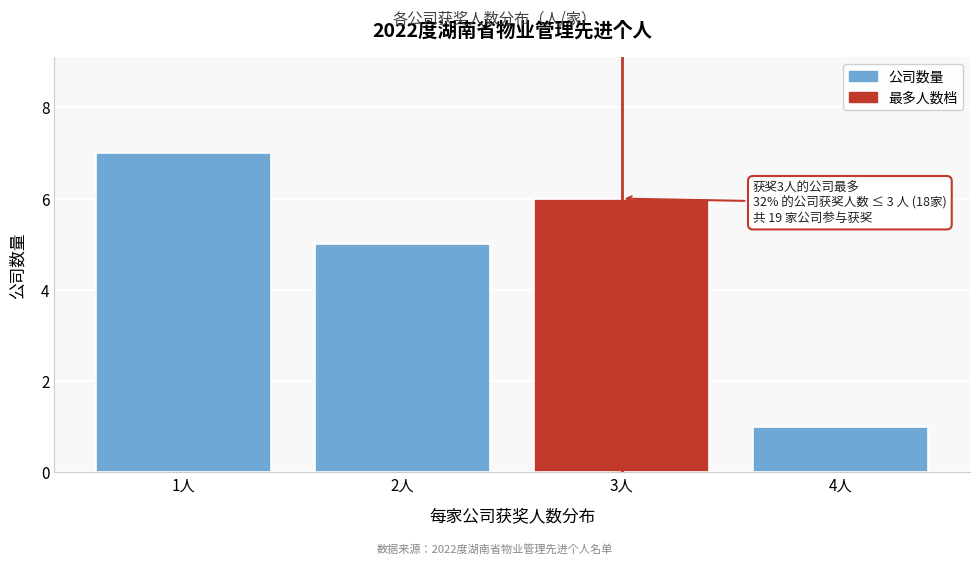

Reading right to left, transcribe all the data shown in this chart.

1	6	5	7